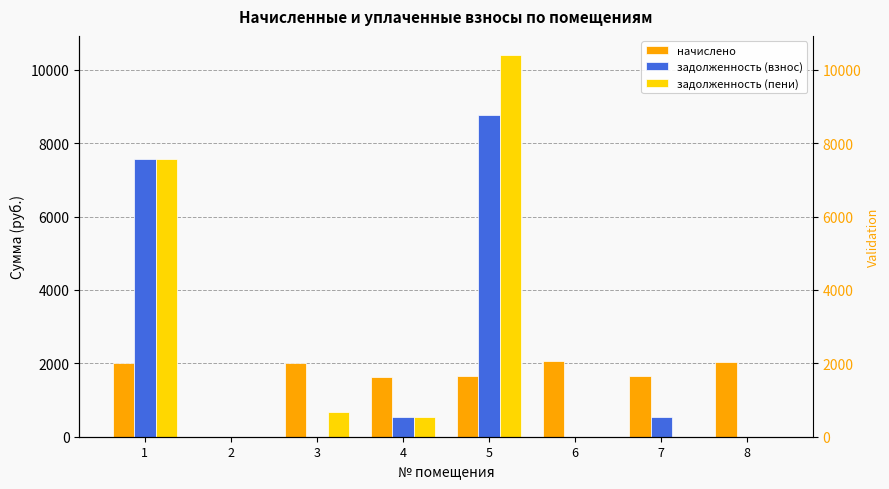

Rank the categories by начислено value from highest to lowest.

6, 8, 1, 3, 5, 7, 4, 2